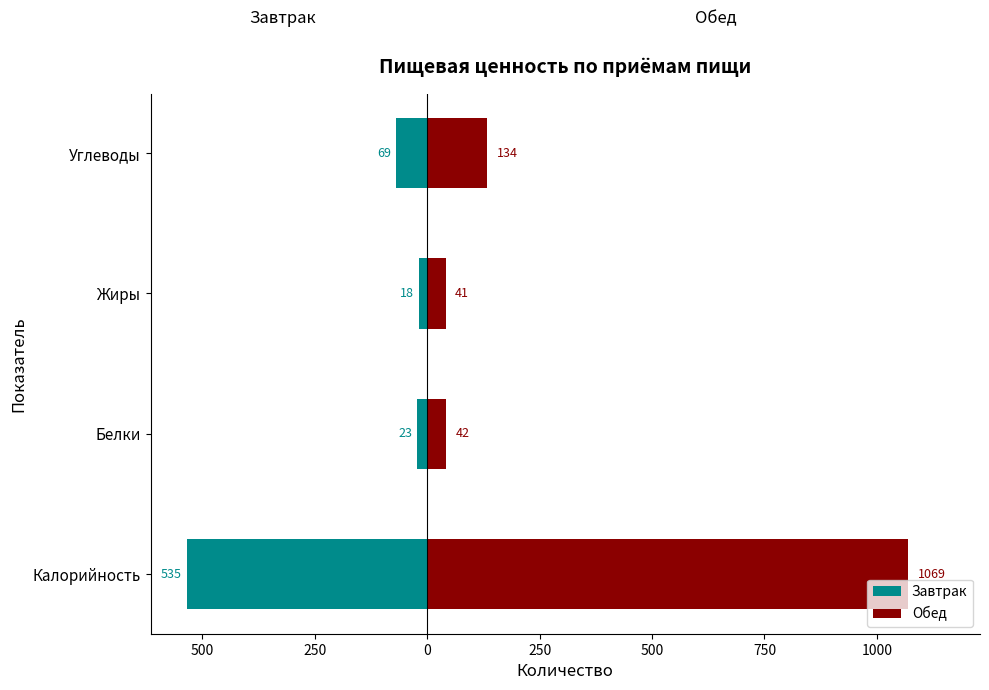

Are the bars horizontal?

Yes